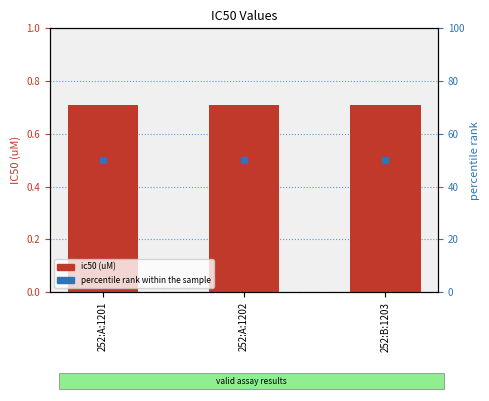

At which category is the sum across all series the highest?

252:A:1201